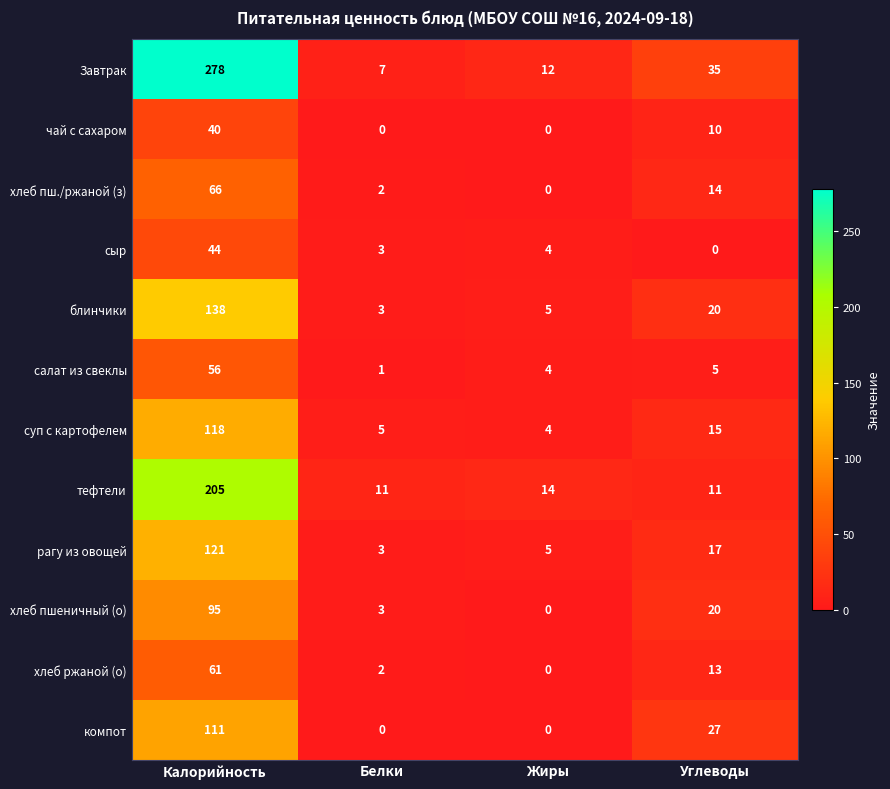

Which series has the largest total across all categories?

Завтрак